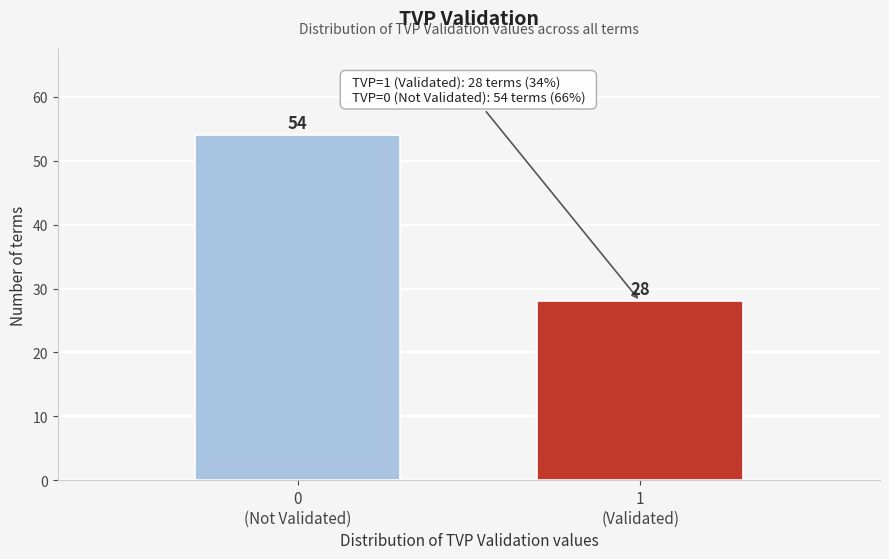

Reading left to right, extract all data points from this chart.

54	28